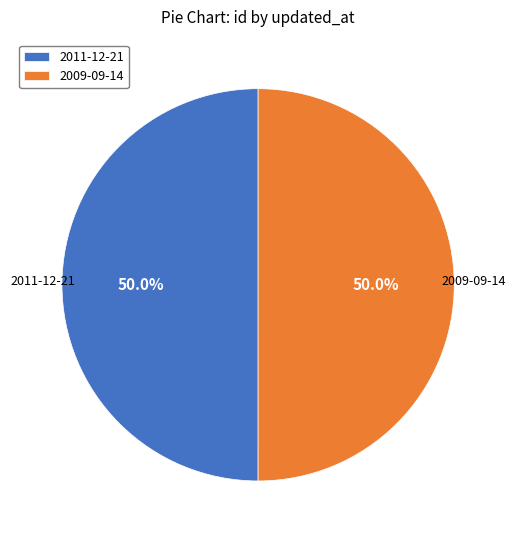

Combined, what portion of the pie is 2011-12-21 and 2009-09-14?

100.0%